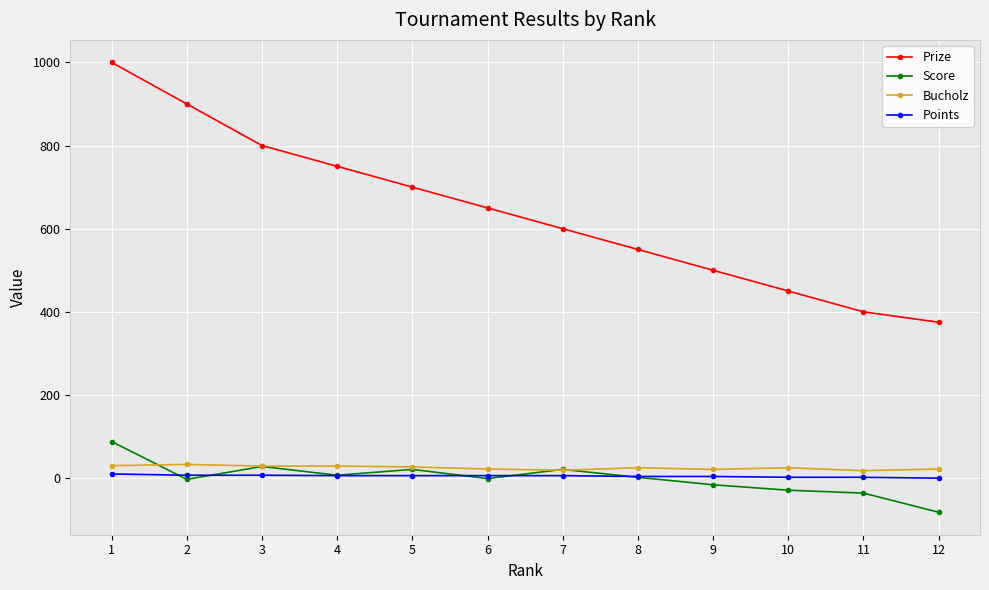

What is the difference between the maximum and minimum values in the Score series?

170